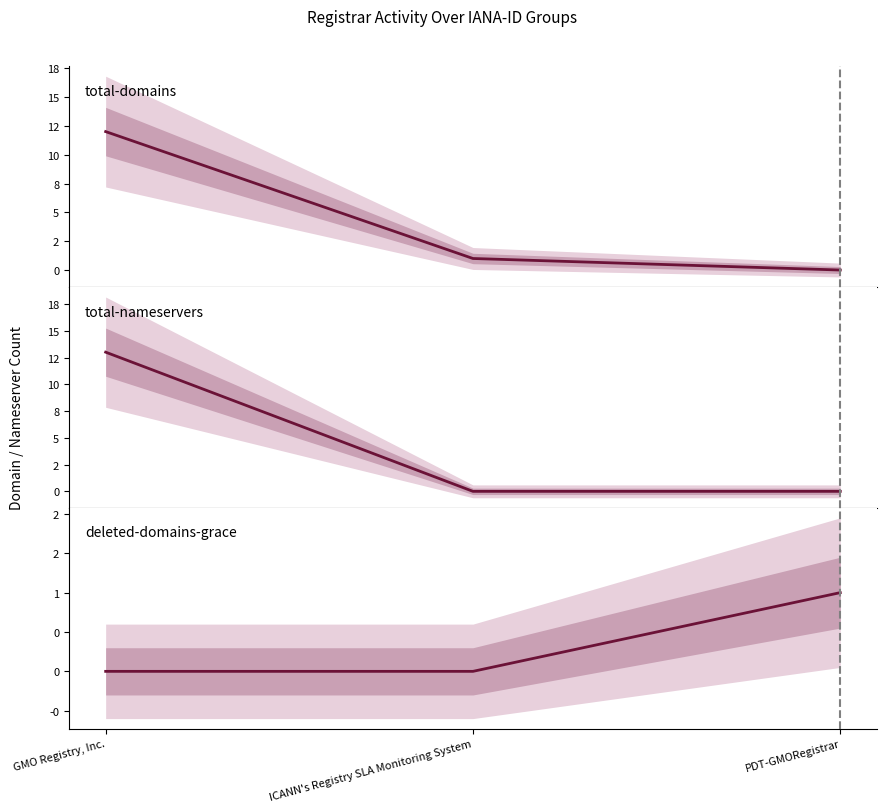

Does the chart have visible grid lines?

No